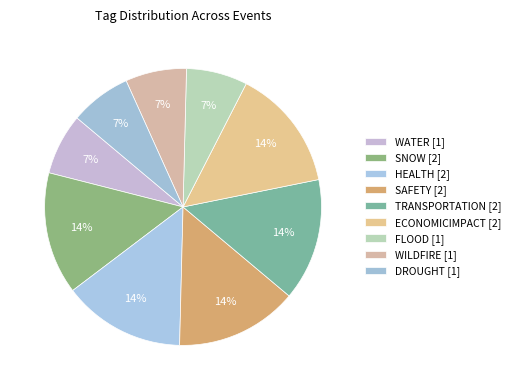

How many slices are in this pie chart?

9